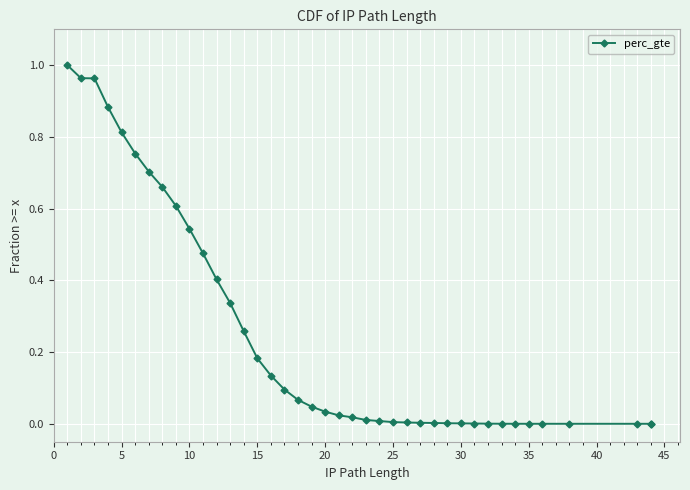

How many values are above zero?

39